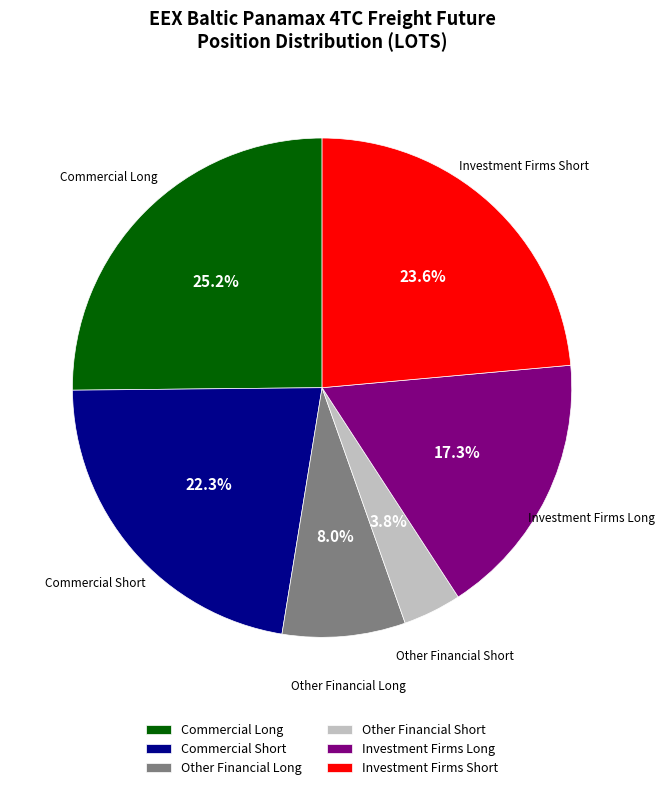

To the nearest percent, what is the difference between the largest and smallest slice percentages?

21%